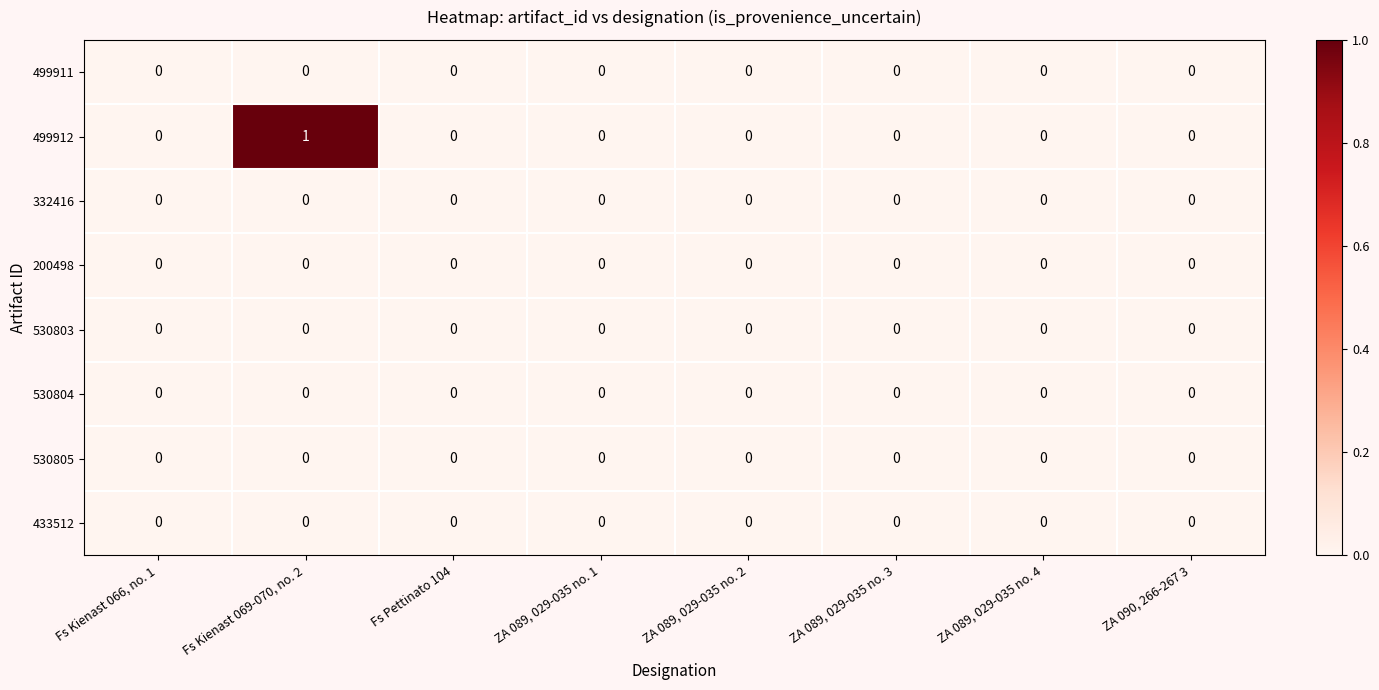

Which series has the largest range (max minus min)?

499912